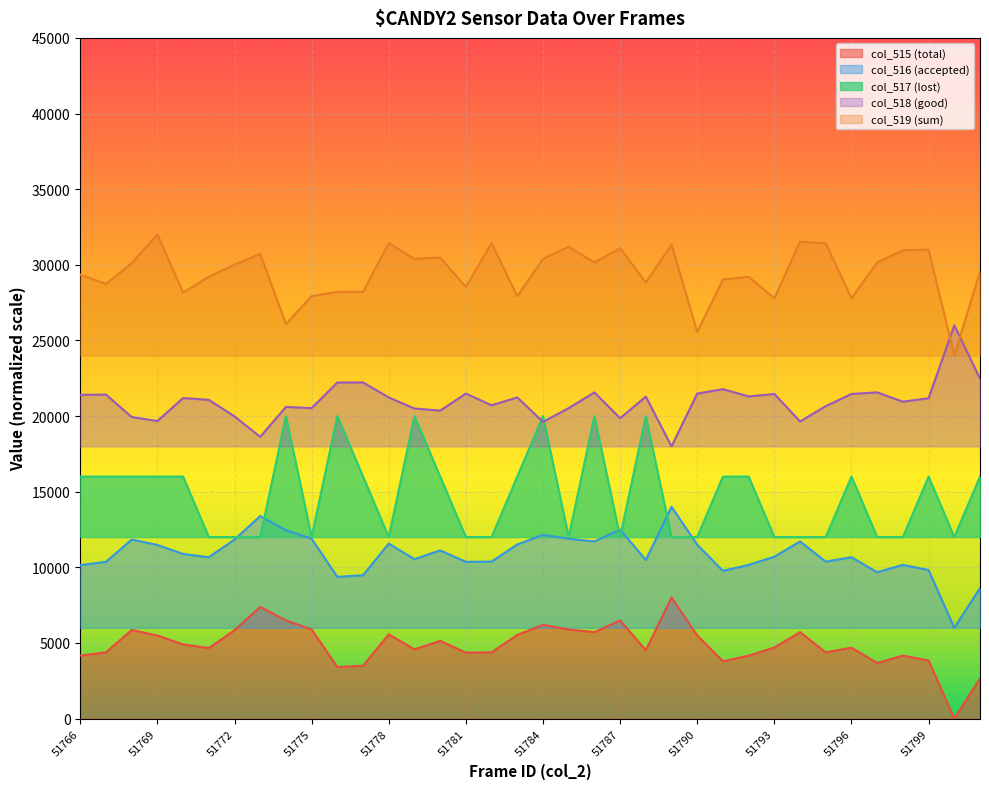

What is the average value of the col_517 series?

14777.8